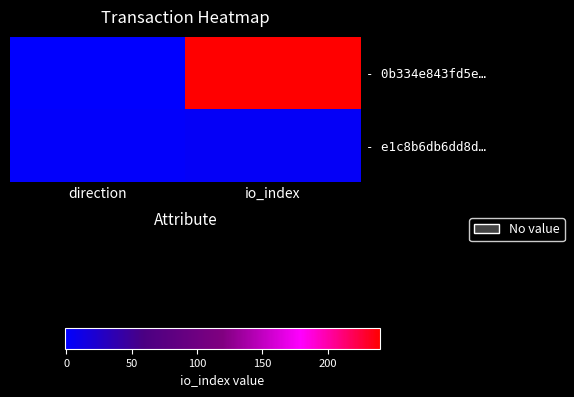

At how many categories does at least one series exceed 152?

1